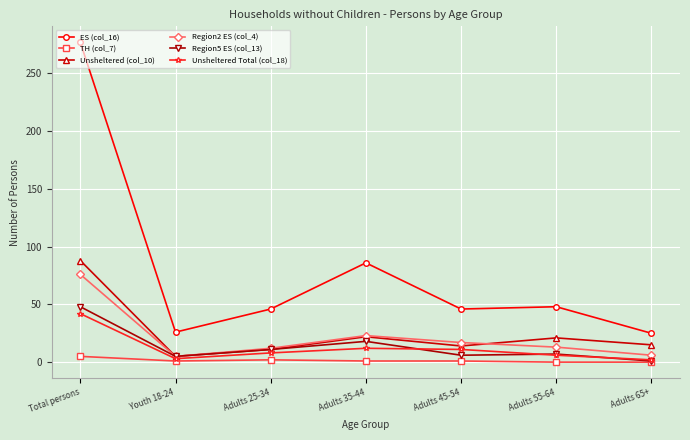

What is the maximum value shown in the chart?

277